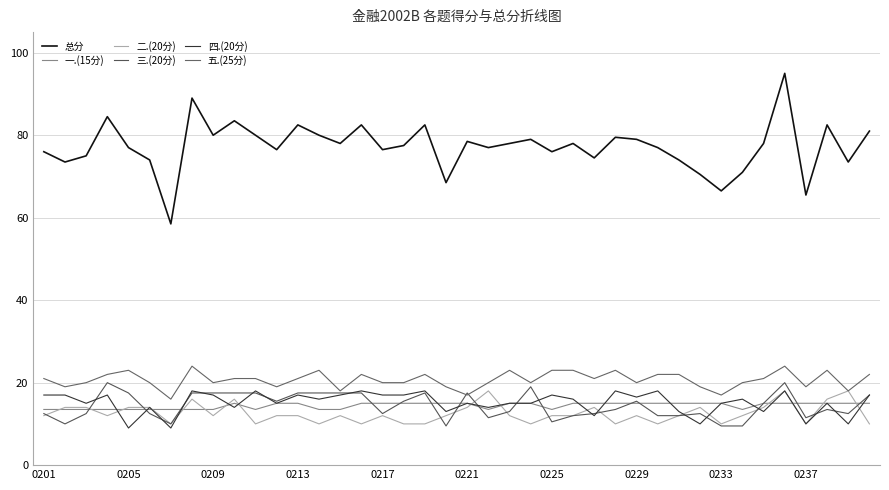

How many lines are shown in the chart?

6